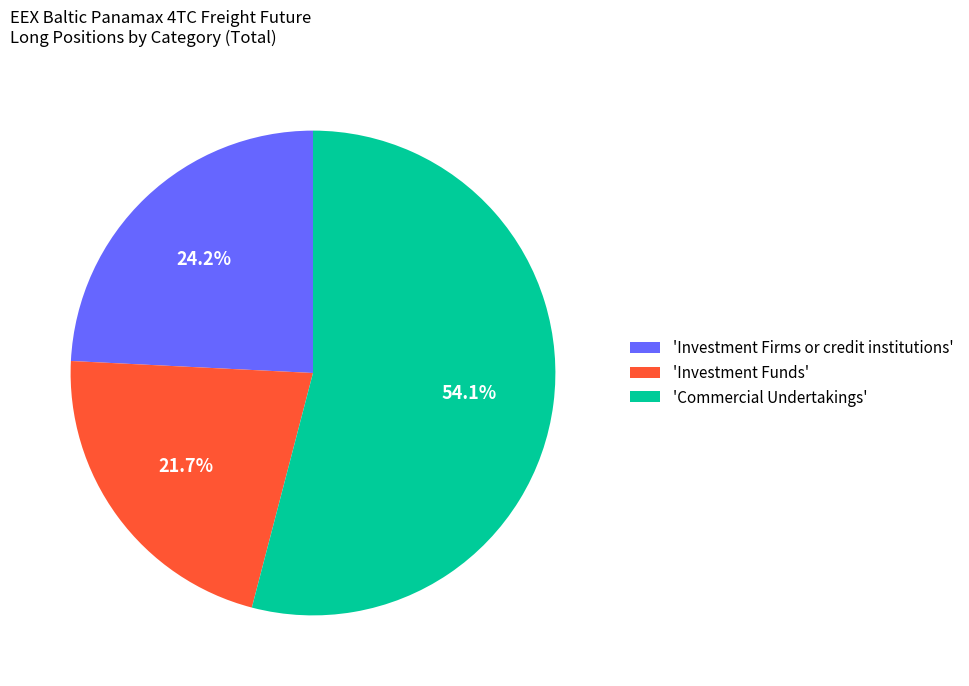

Which has a higher value, 'Investment Firms or credit institutions' or 'Investment Funds'?

'Investment Firms or credit institutions'